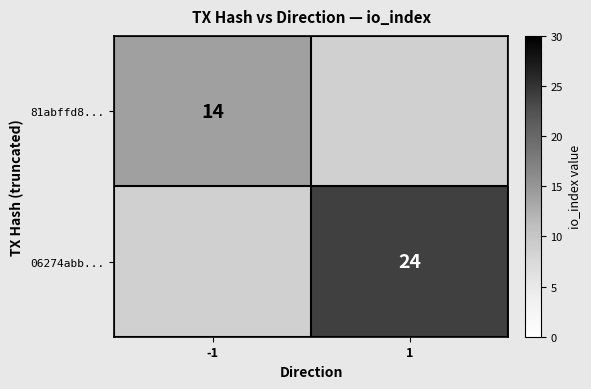

True or false: 06274abb... has a value of 24 at 1.

True